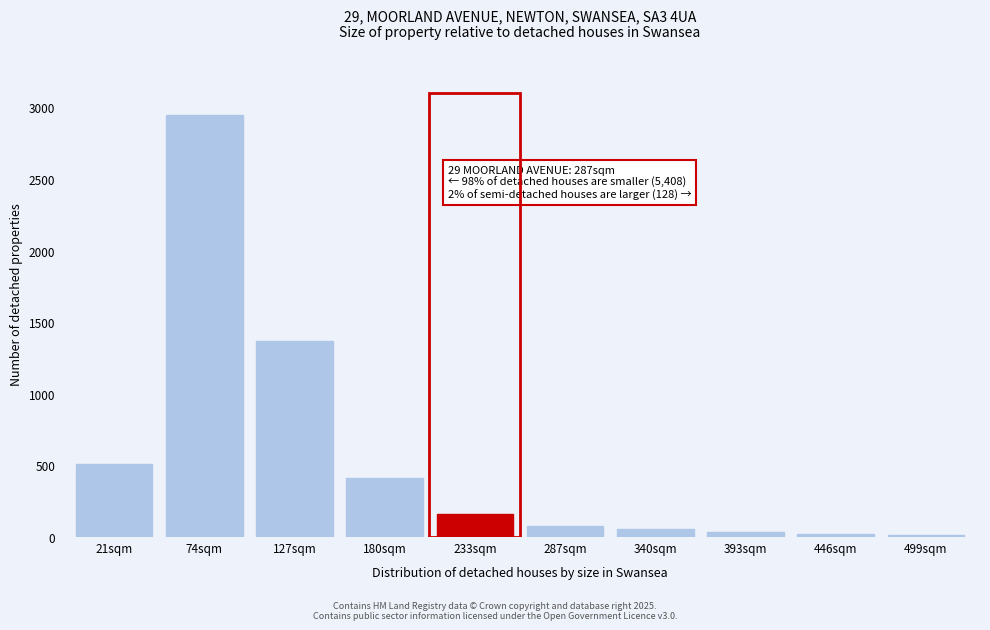

What is the maximum value shown in the chart?

2950